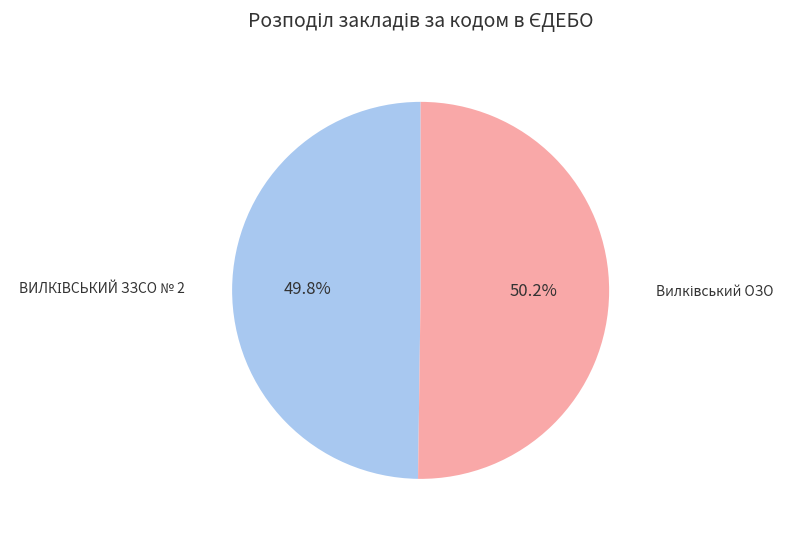

Is there a majority slice in this chart?

Yes